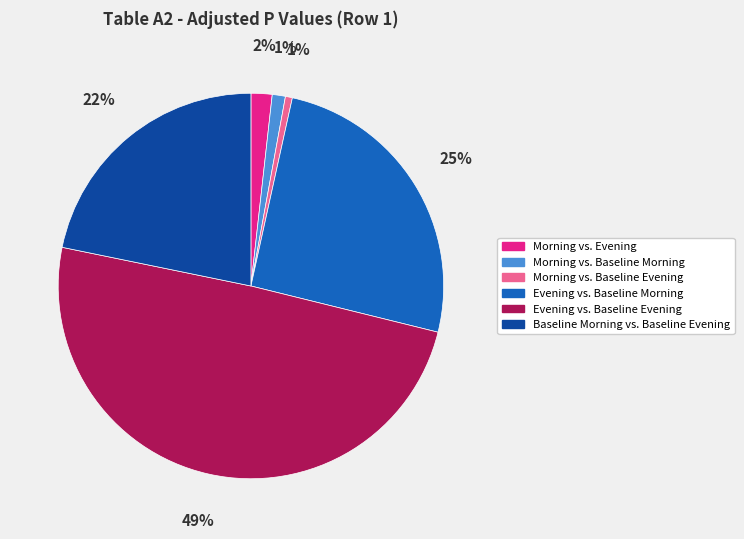

Does Baseline Morning vs. Baseline Evening account for over 50% of the chart?

No